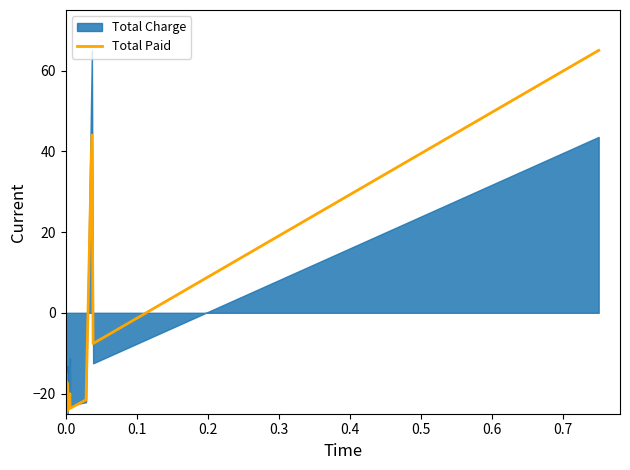

What is the lowest value of the Total Paid series?

-25.0